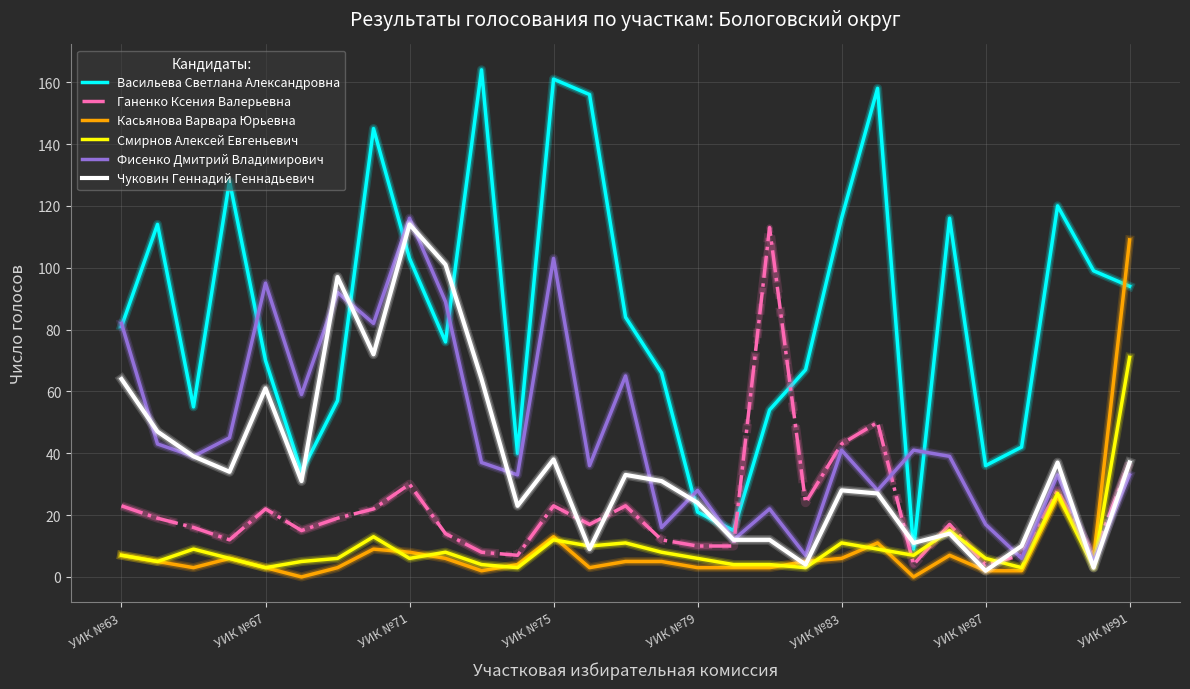

True or false: Смирнов Алексей Евгеньевич and Васильева Светлана Александровна intersect in this chart.

False